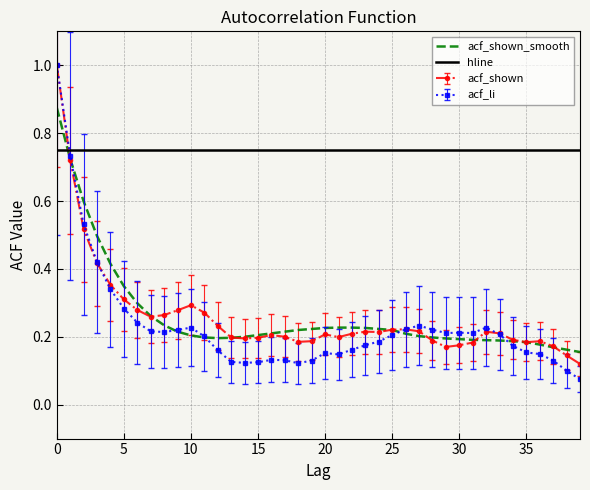

What is the value of the acf_shown_smooth point at the 28th from the left?

0.2